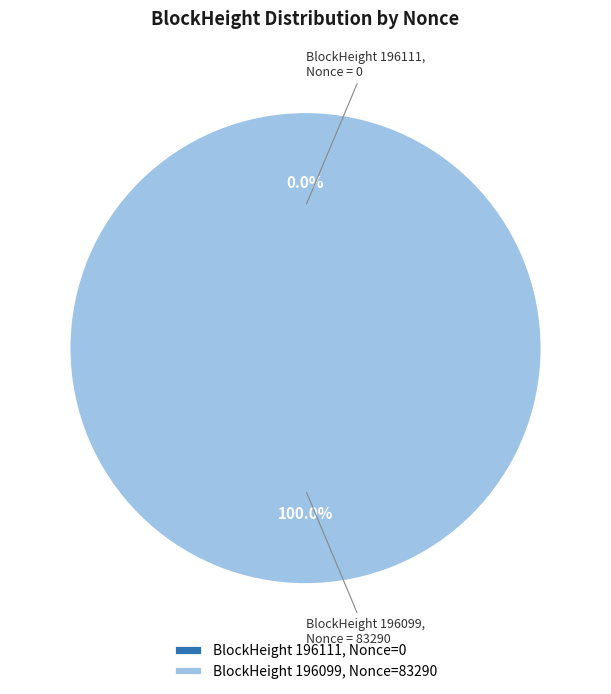

Between 196111 and 196099, which is larger?

196099